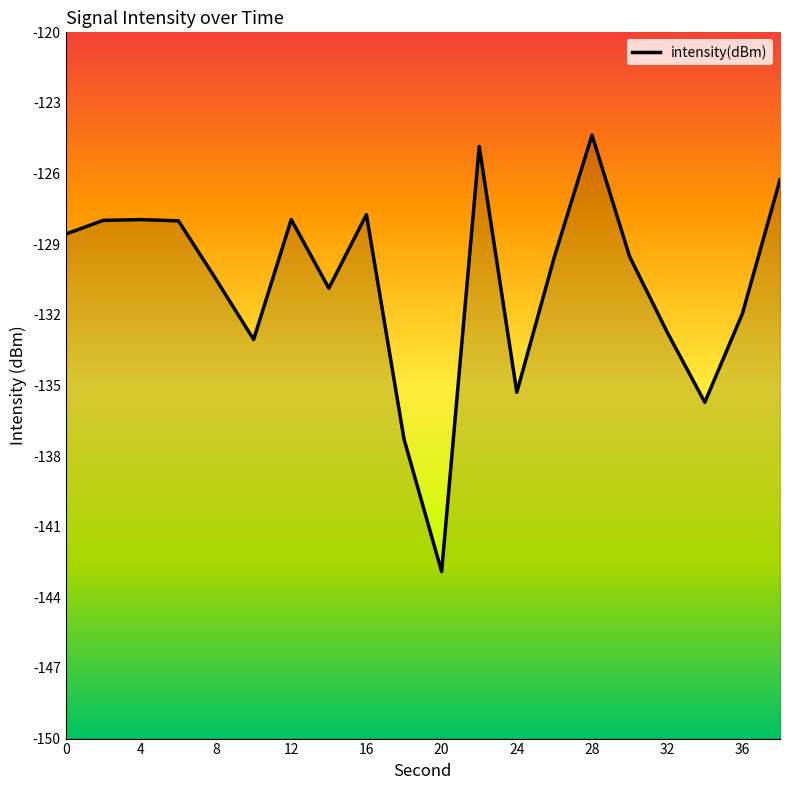

What is the sum of all values?

-2613.0